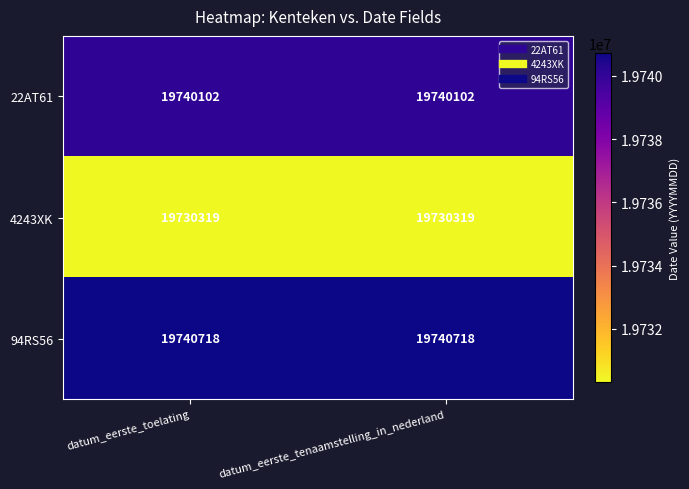

What is the difference between the highest and lowest values at datum_eerste_tenaamstelling_in_nederland?

10399